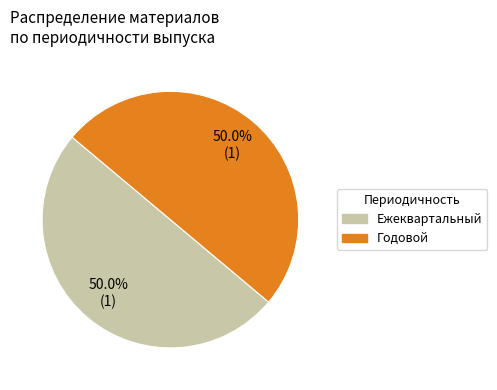

Combined, do Годовой and Ежеквартальный account for over 50%?

Yes